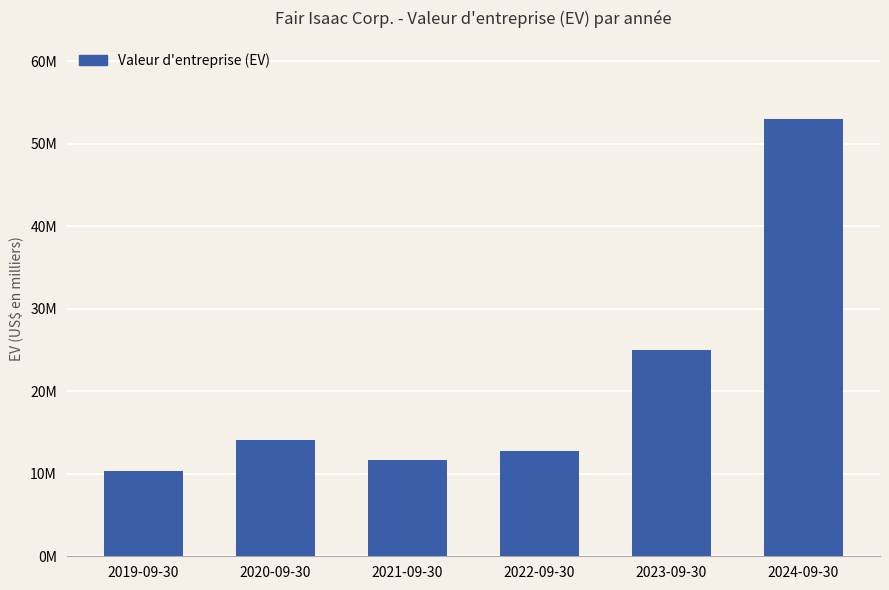

What is the value of the 5th bar from the left?

24966250